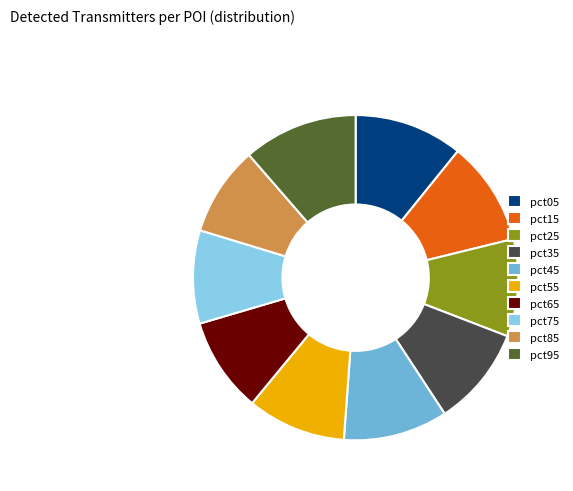

Approximately how many times larger is the value at pct05 compared to pct35?

1.1